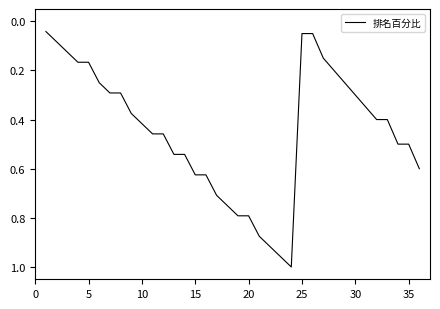

True or false: the data has more than 1 interior local peaks.

False